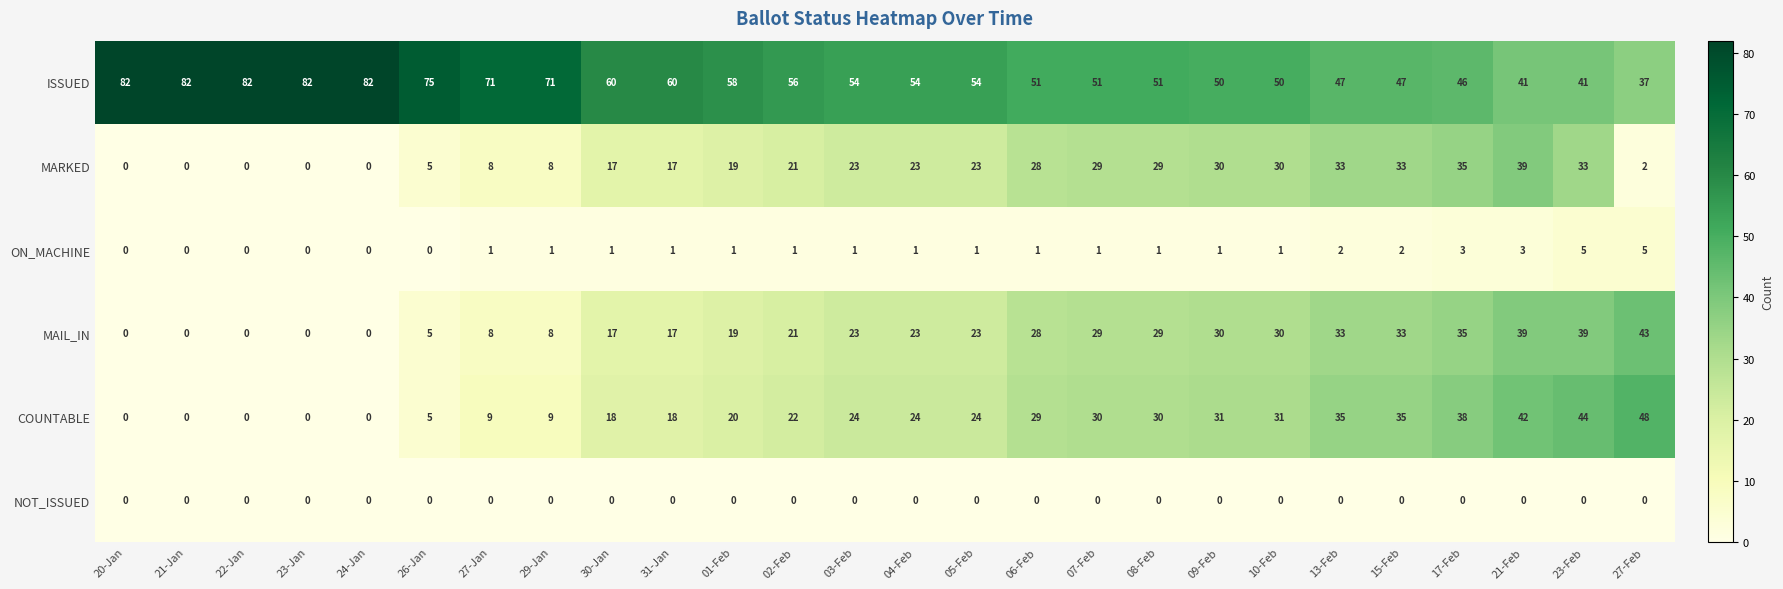

What is the difference between the highest and lowest values at 13-Feb?

47